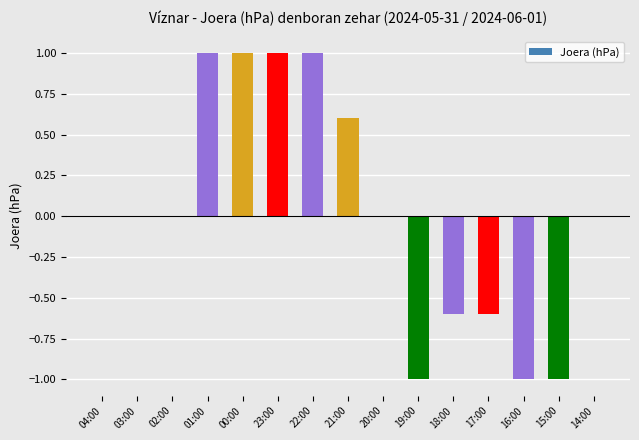

The chart shows a value of 0.0 at 04:00. True or false?

True